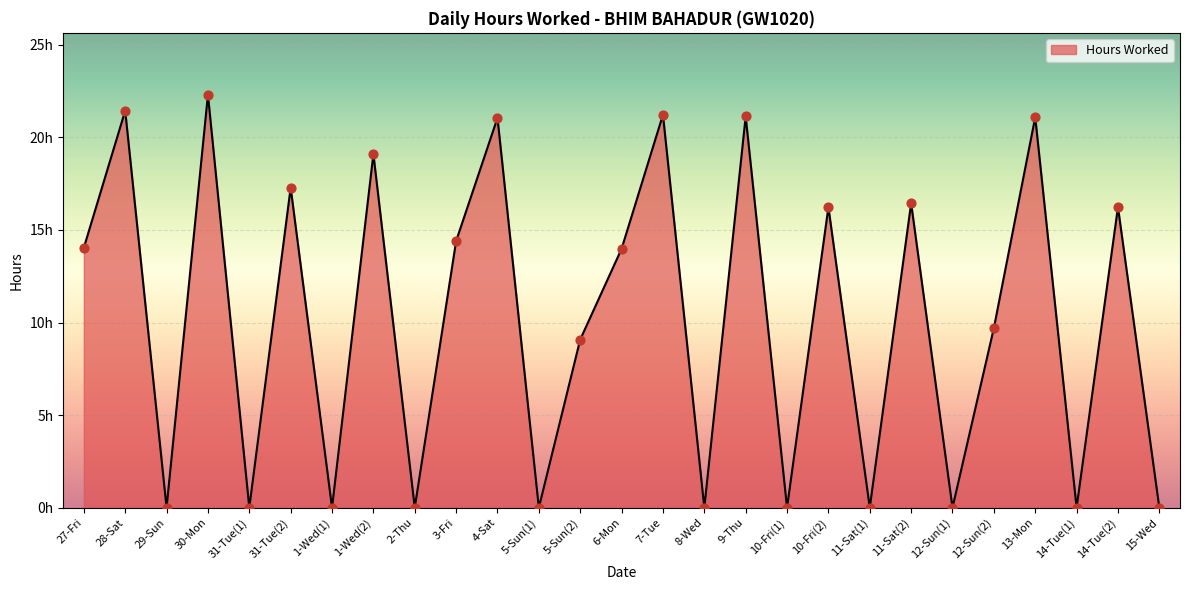

What is the ratio of the value at 30-Mon to the value at 6-Mon?

1.6